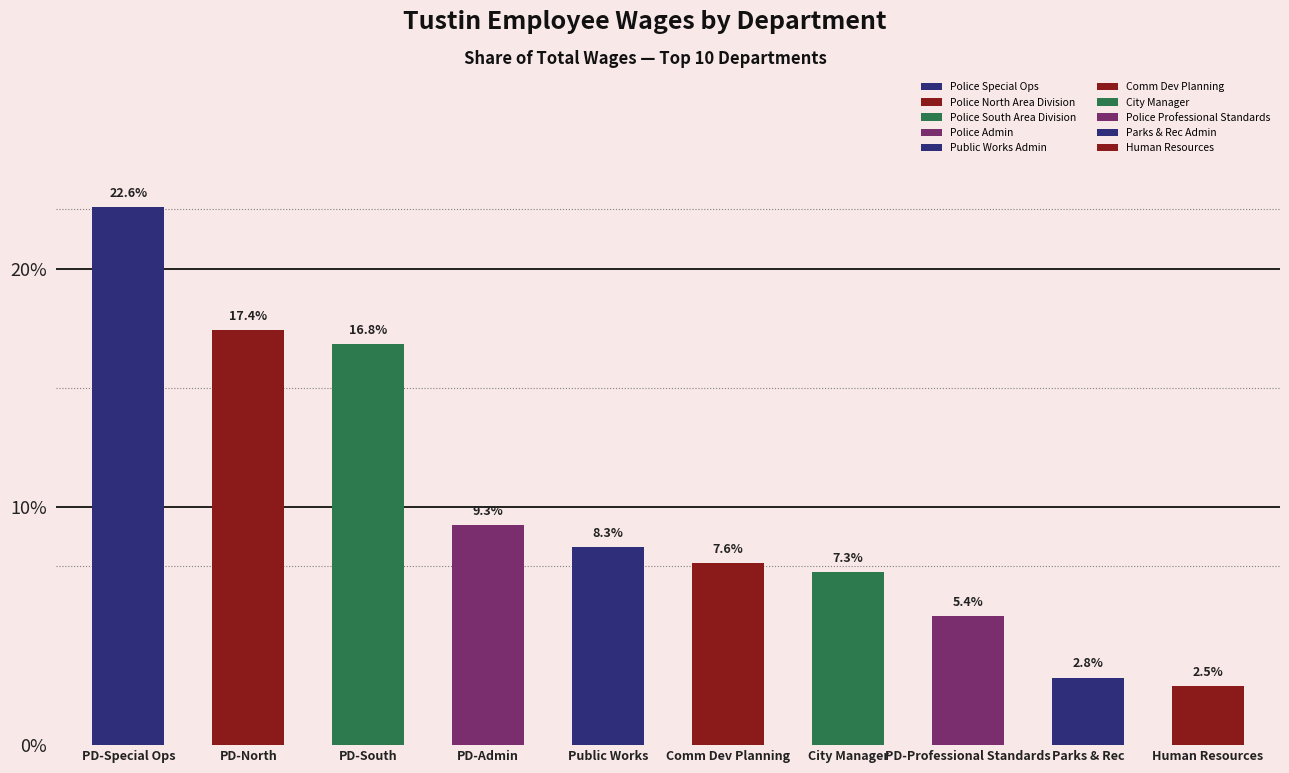

Which has a higher value, PD-North or City Manager?

PD-North